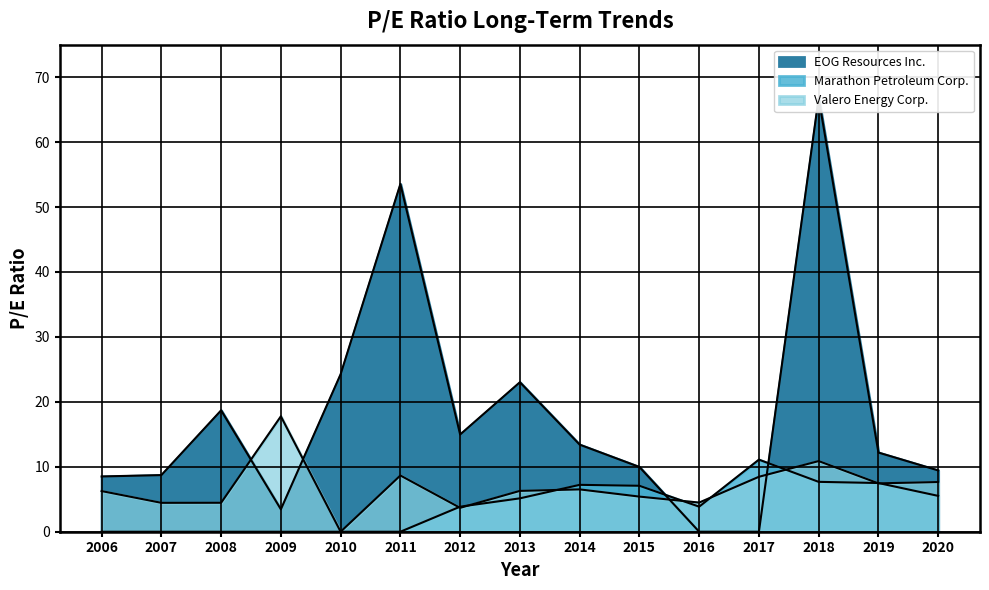

What is the difference between the highest and lowest values at 2020?

3.9